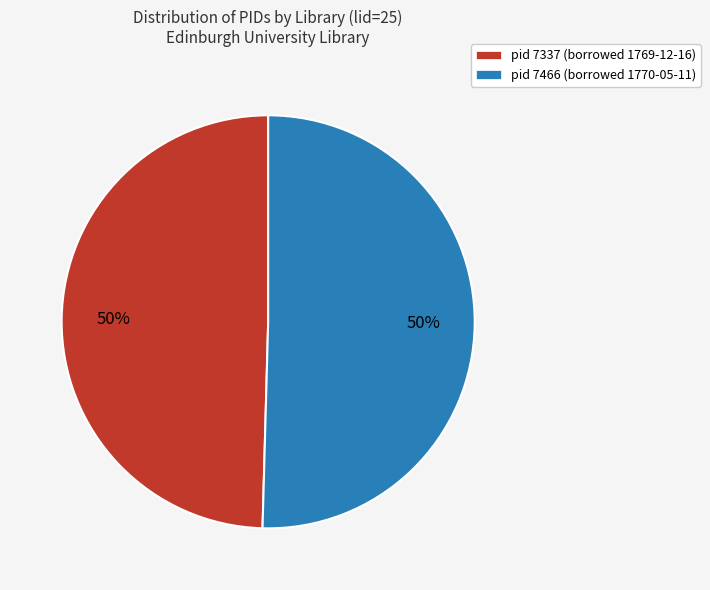

What is the ratio of the value at pid 7466 (borrowed 1770-05-11) to the value at pid 7337 (borrowed 1769-12-16)?

1.0